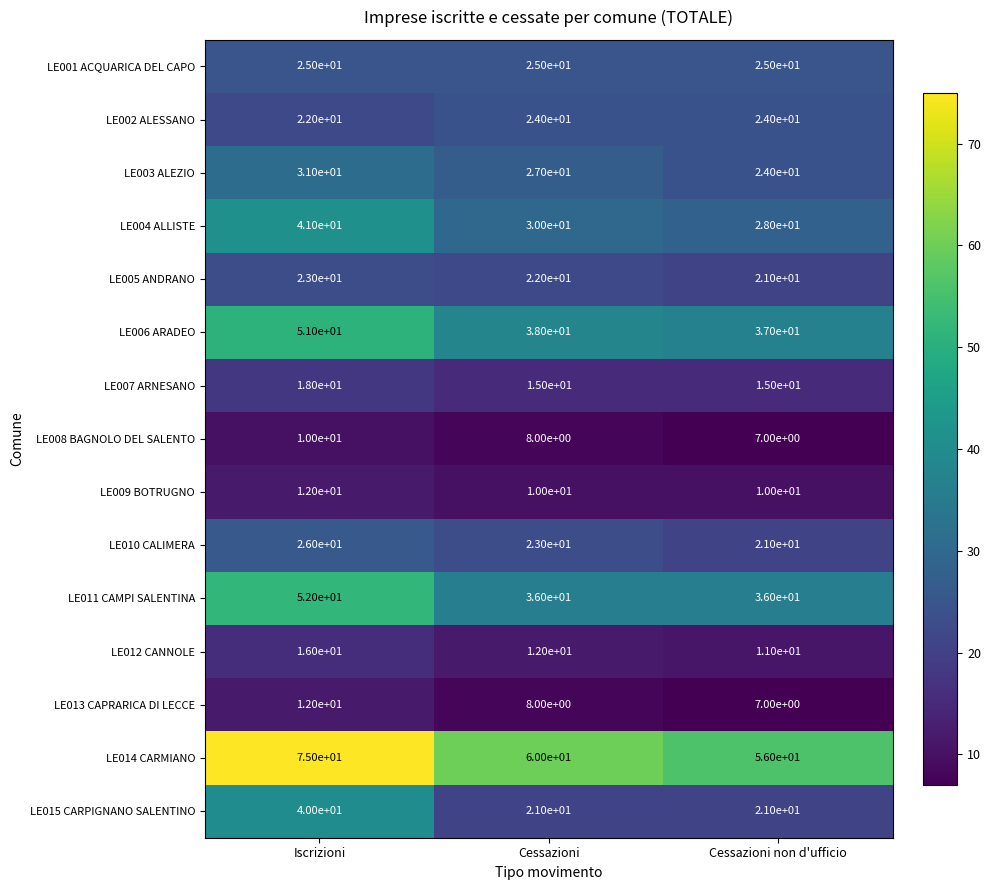

What is the approximate value of LE014 CARMIANO at Cessazioni non d'ufficio, to the nearest 5?

55